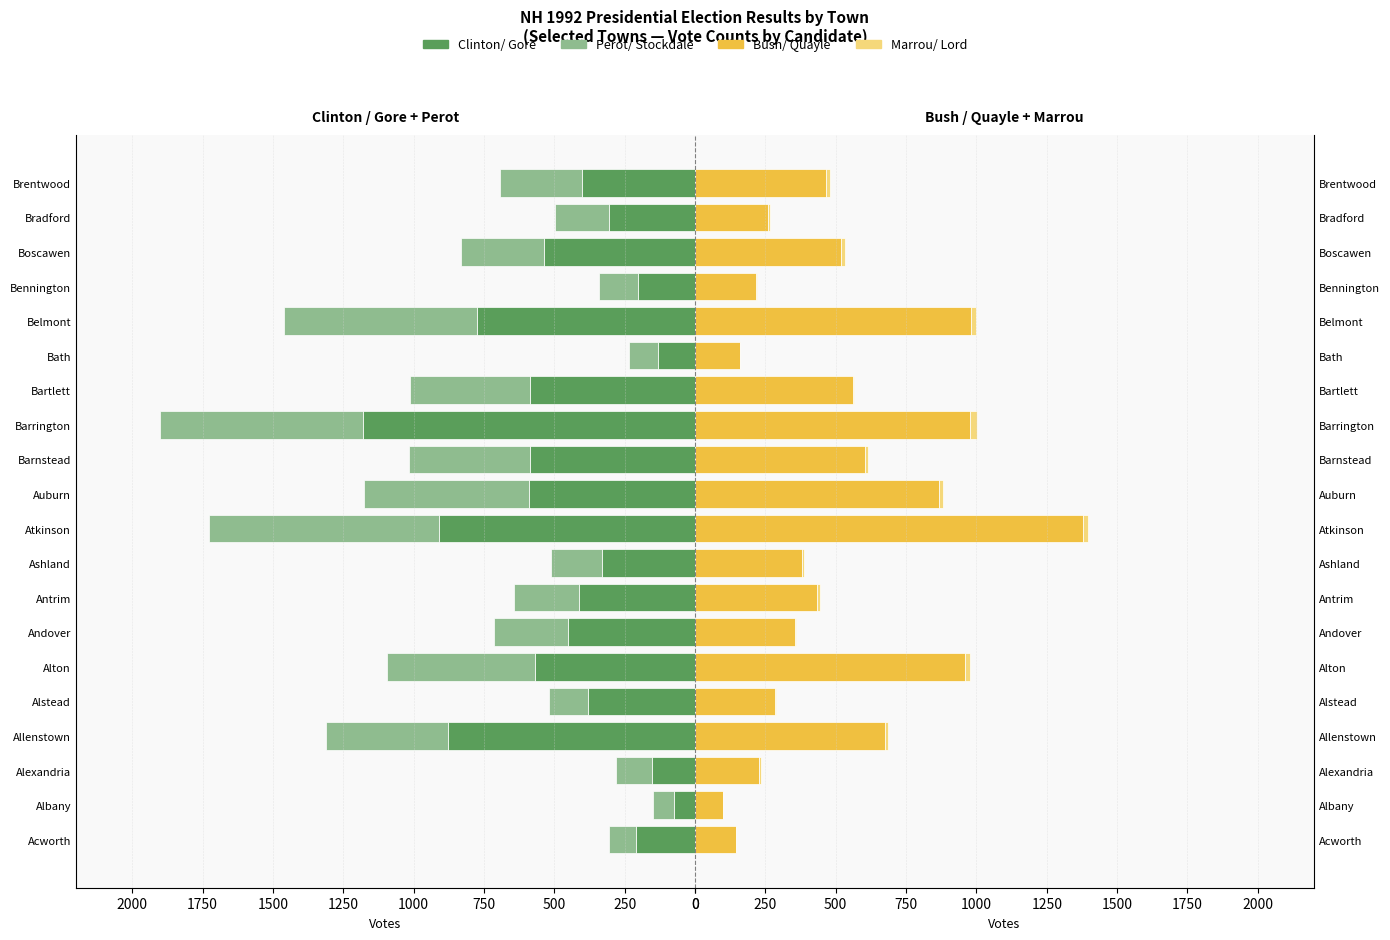

How many values in the Perot/ Stockdale series are below 291?

10